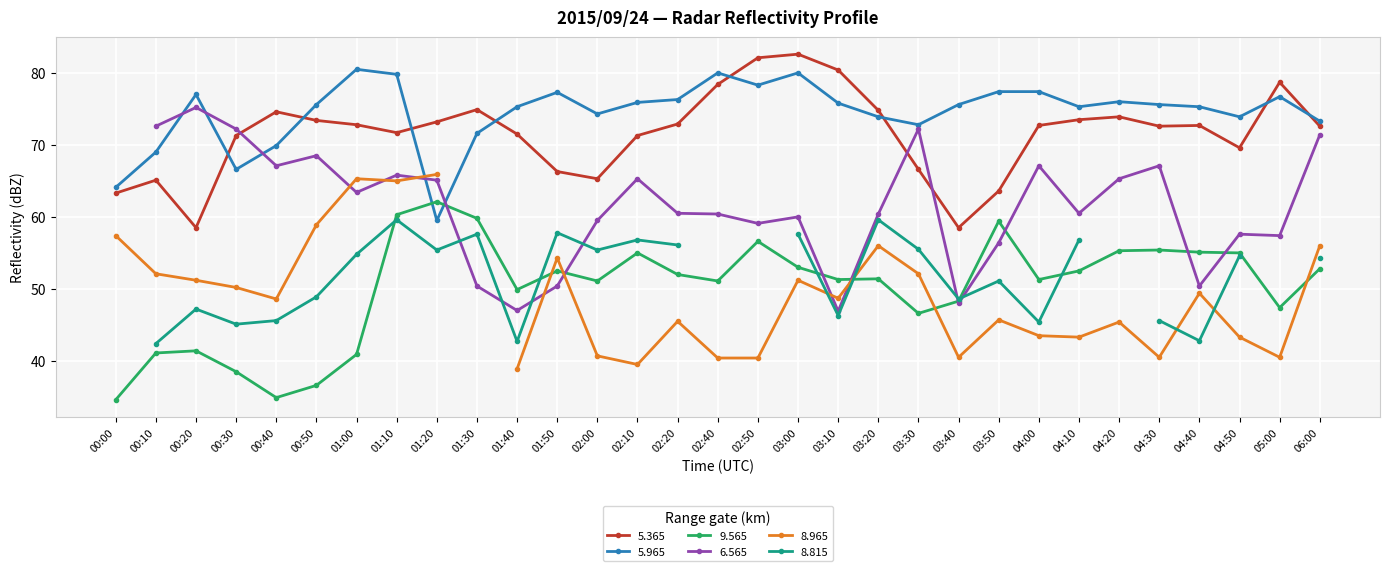

Between 03:40 and 03:50, which series saw the biggest shift?

  9.565